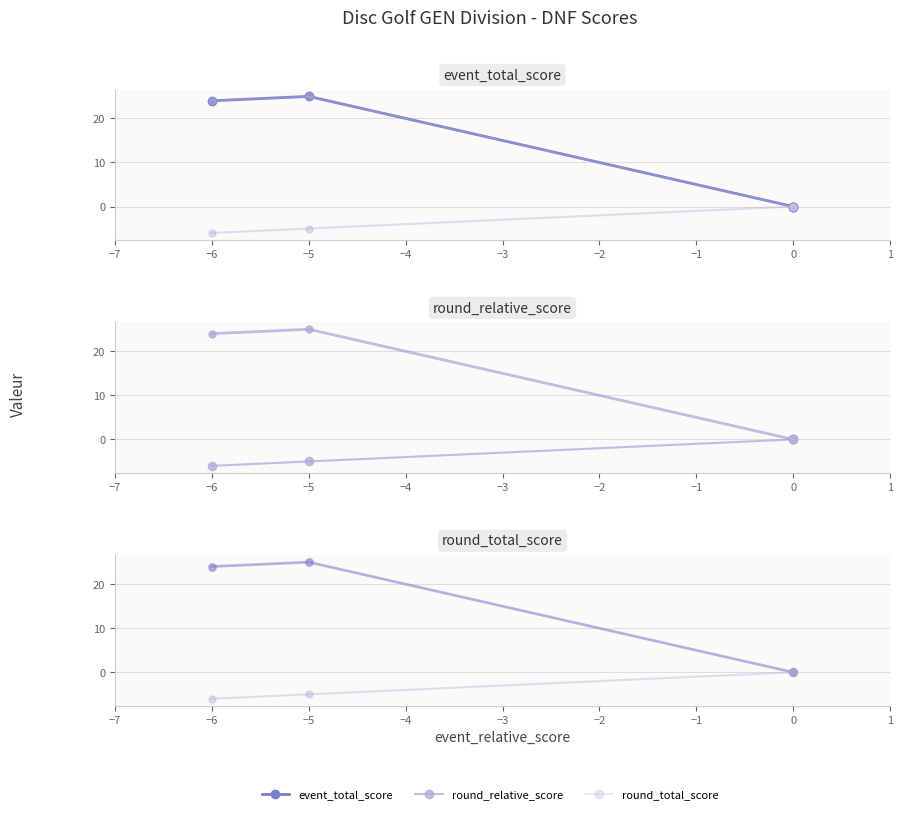

Which has a higher value, −6 or −5?

−5